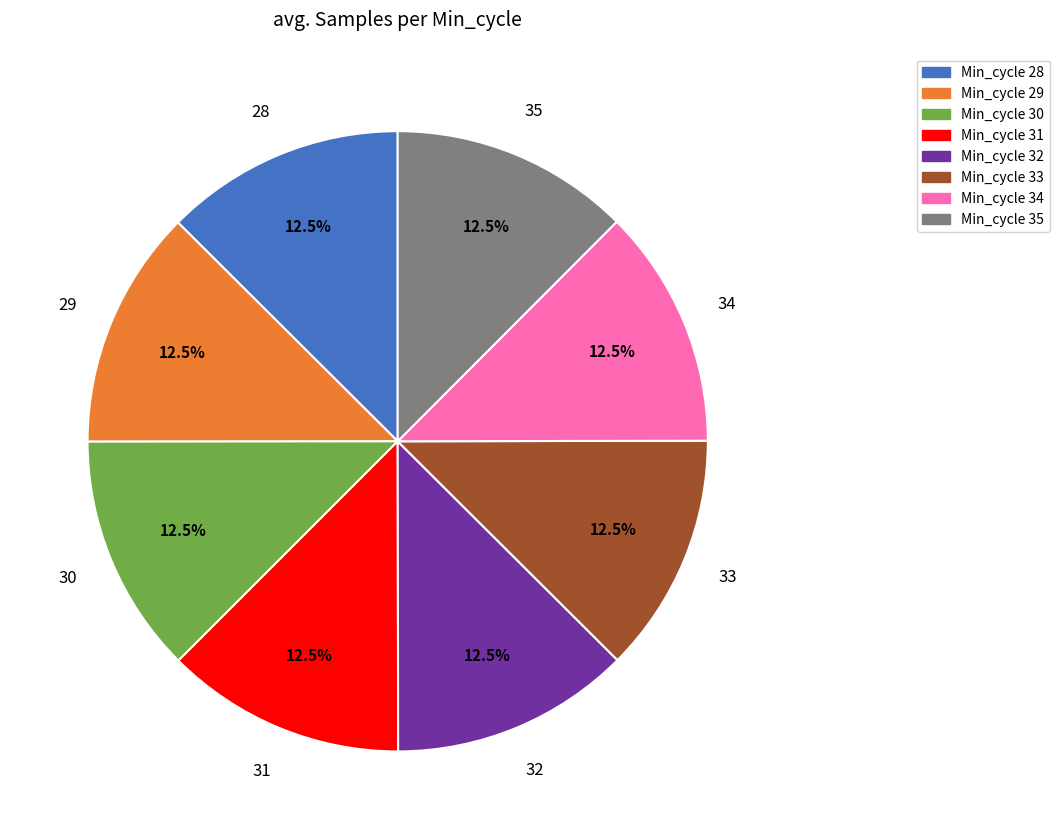

Does any single category account for the majority?

No